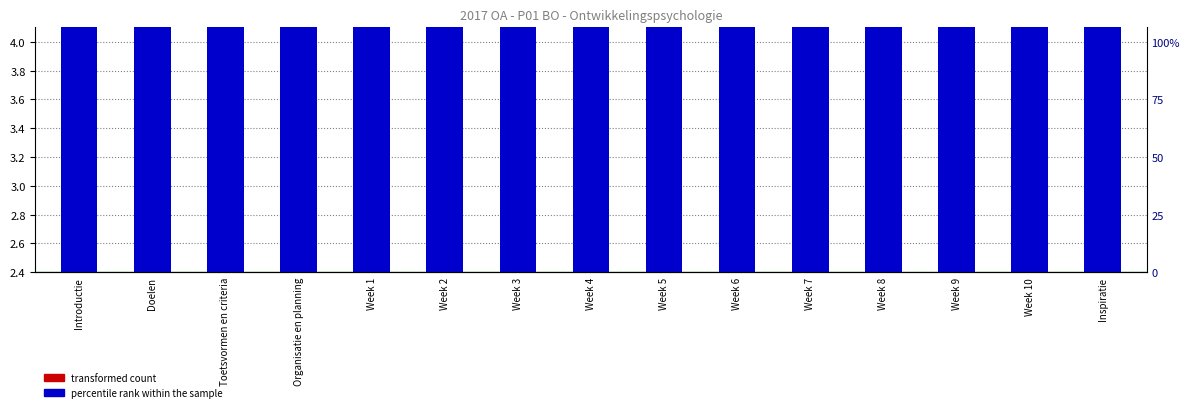

The percentile rank within the sample series shows 2.4 at Doelen. True or false?

True